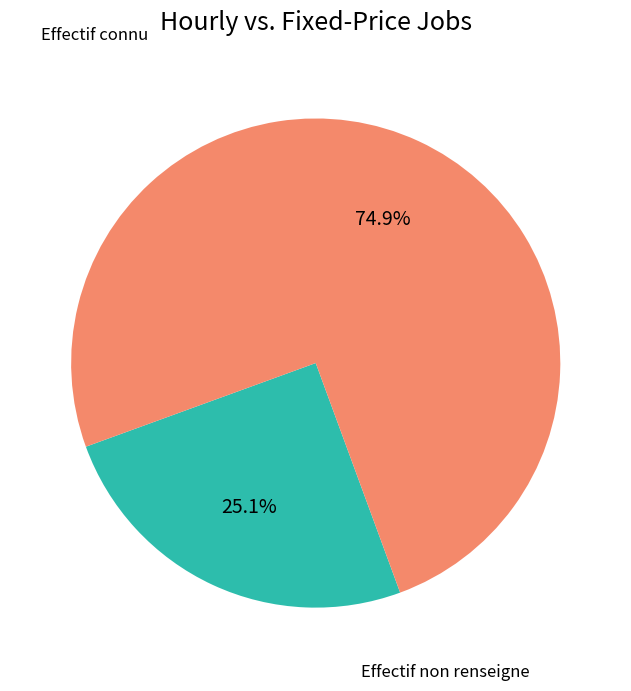

Does any single category account for the majority?

Yes